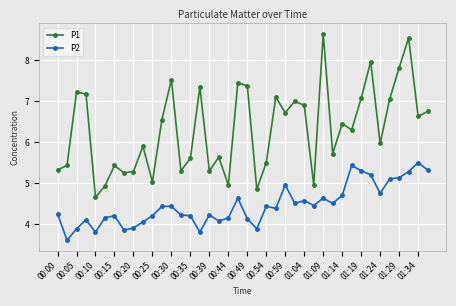

What is the greatest value displayed?

8.7